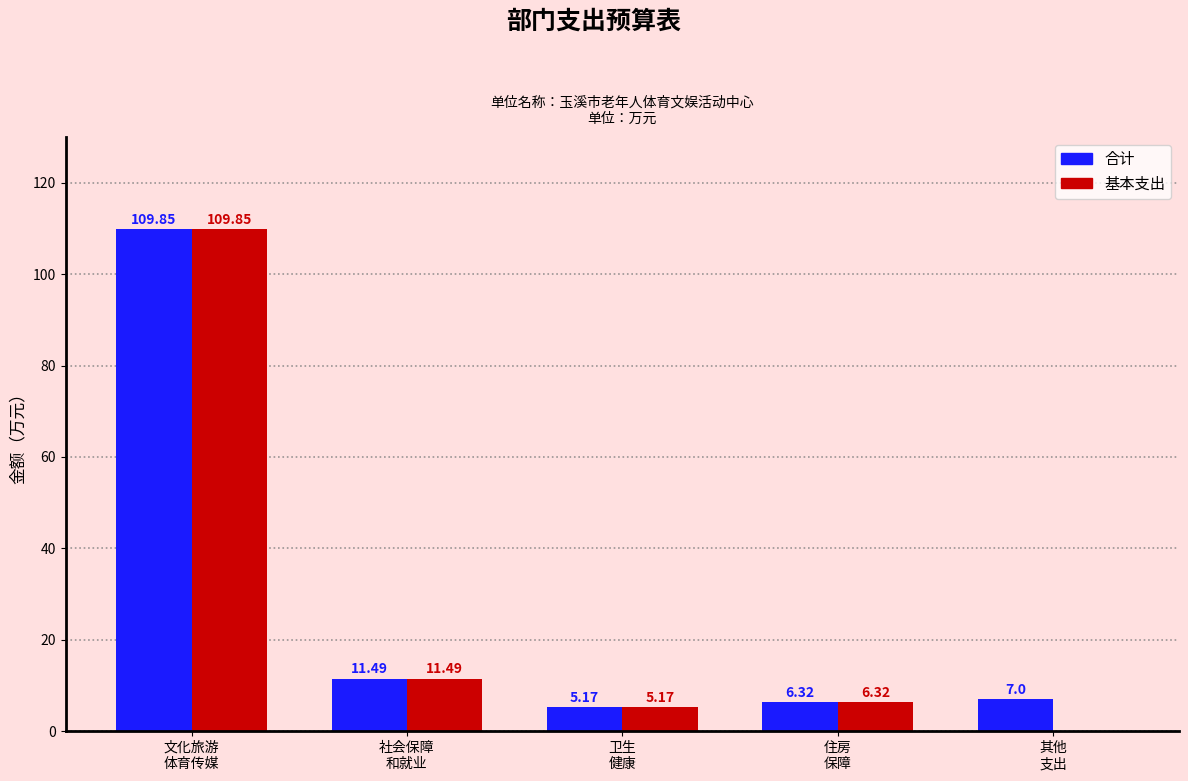

What is the sum of all 合计 values?

139.8